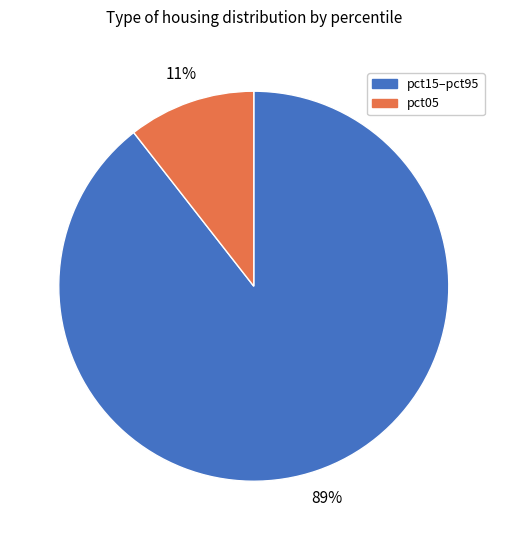

Rank the categories by value from highest to lowest.

pct15–pct95, pct05